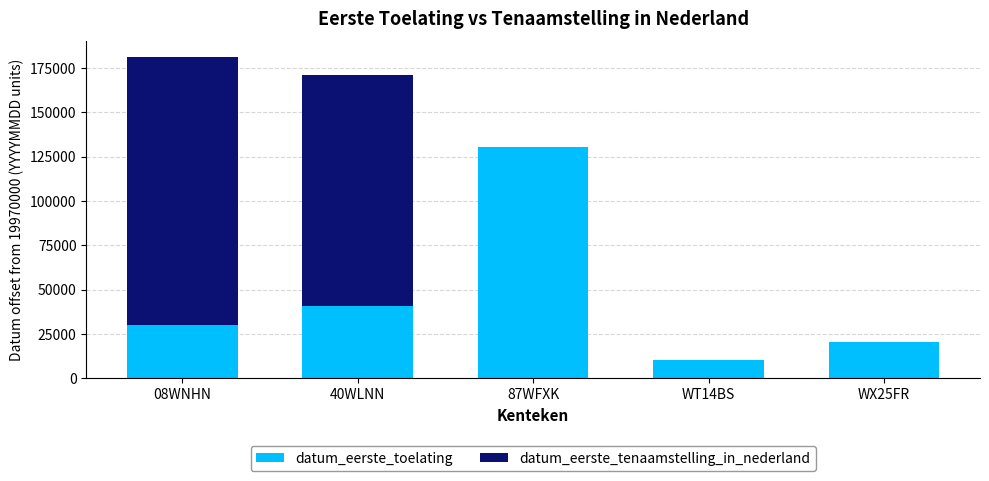

Are the bars horizontal?

No